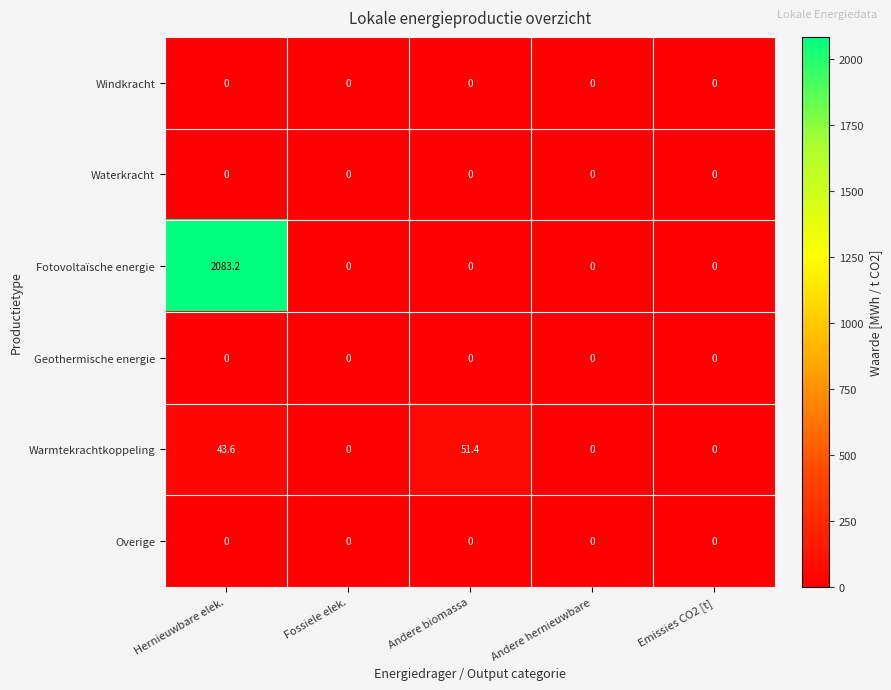

At which category is the sum across all series the highest?

Hernieuwbare elek.